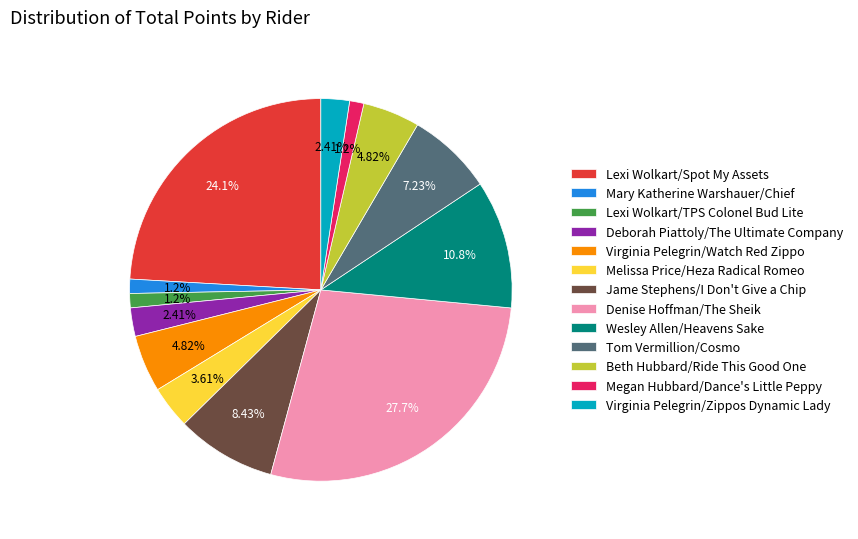

What is the total percentage of Wesley Allen/Heavens Sake and Melissa Price/Heza Radical Romeo?

14.5%